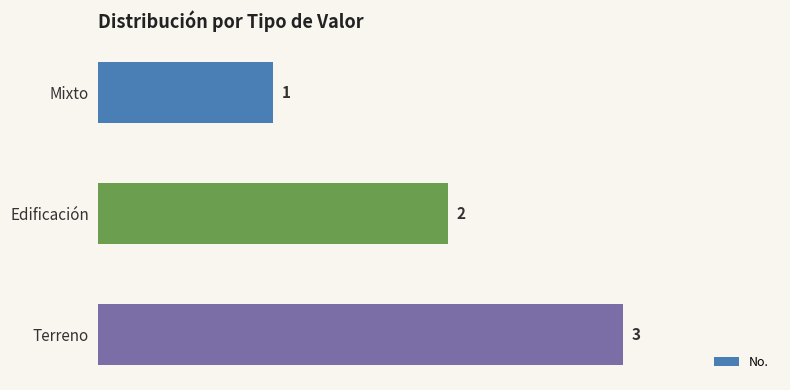

What is the label of the 2nd bar from the top?

Edificación